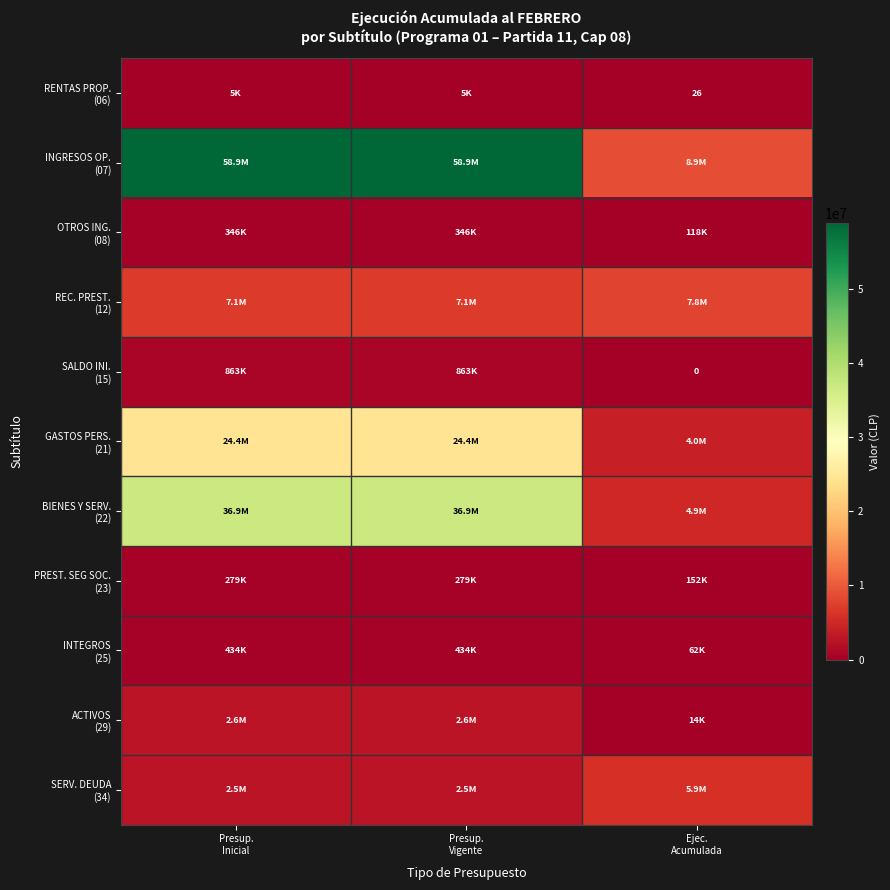

How many REC. PREST. (12) values are between 7099922 and 7837029?

3